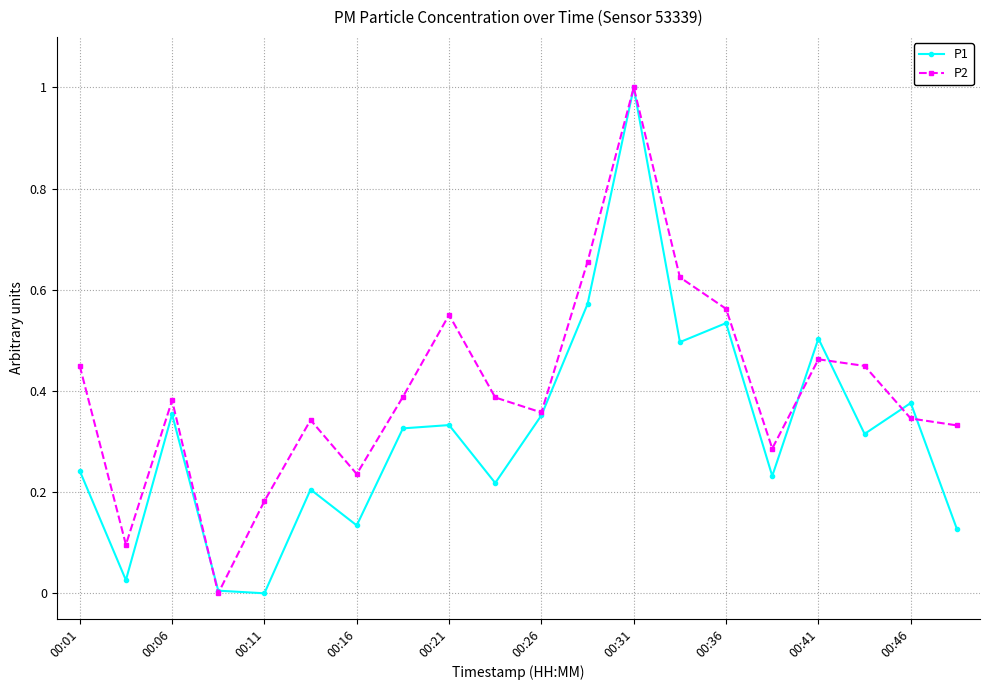

True or false: P2 has more than 0 interior local peaks.

True